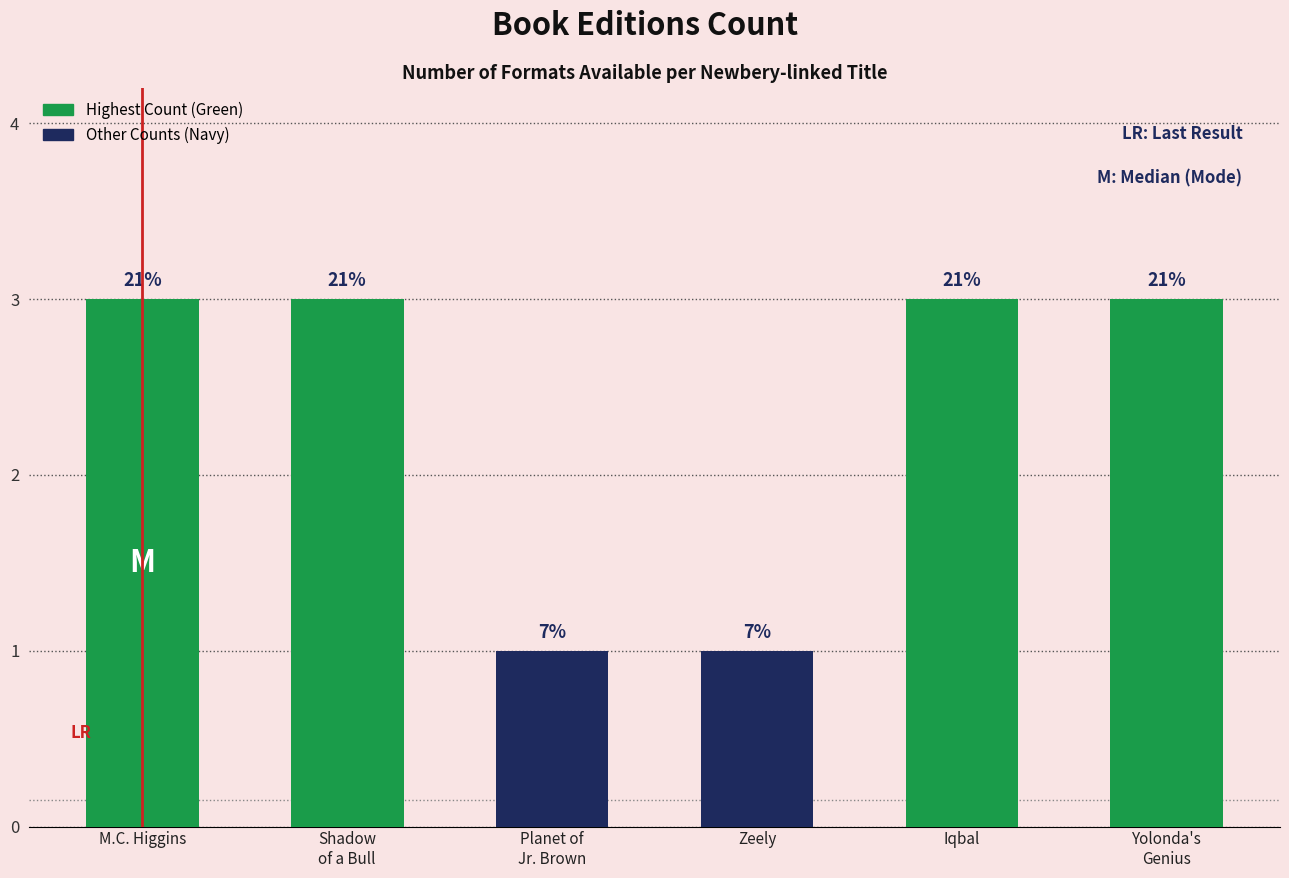

What is the difference between the values at Planet of
Jr. Brown and Shadow
of a Bull?

2